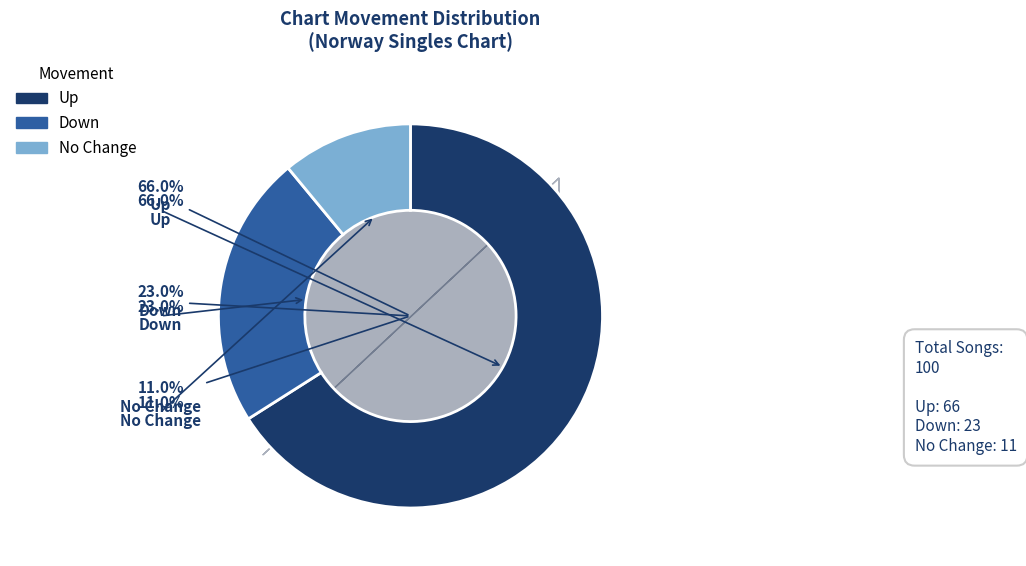

Is it true that - is 18% of the pie?

False